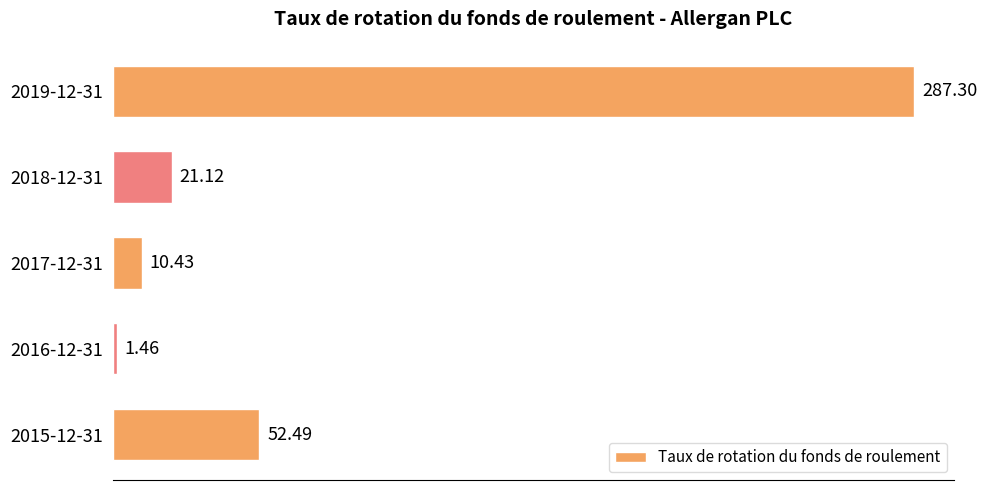

Rank the categories by value from highest to lowest.

2019-12-31, 2015-12-31, 2018-12-31, 2017-12-31, 2016-12-31